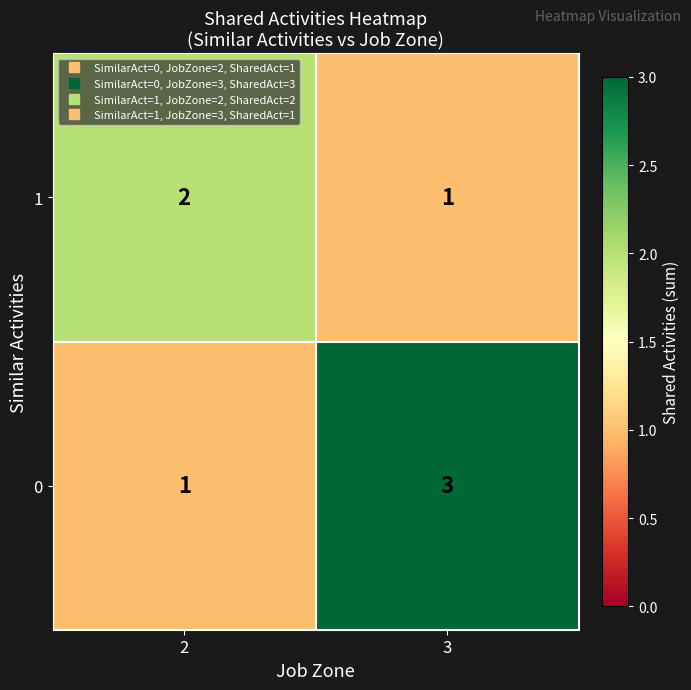

The value of 1 at 3 is 2. True or false?

False